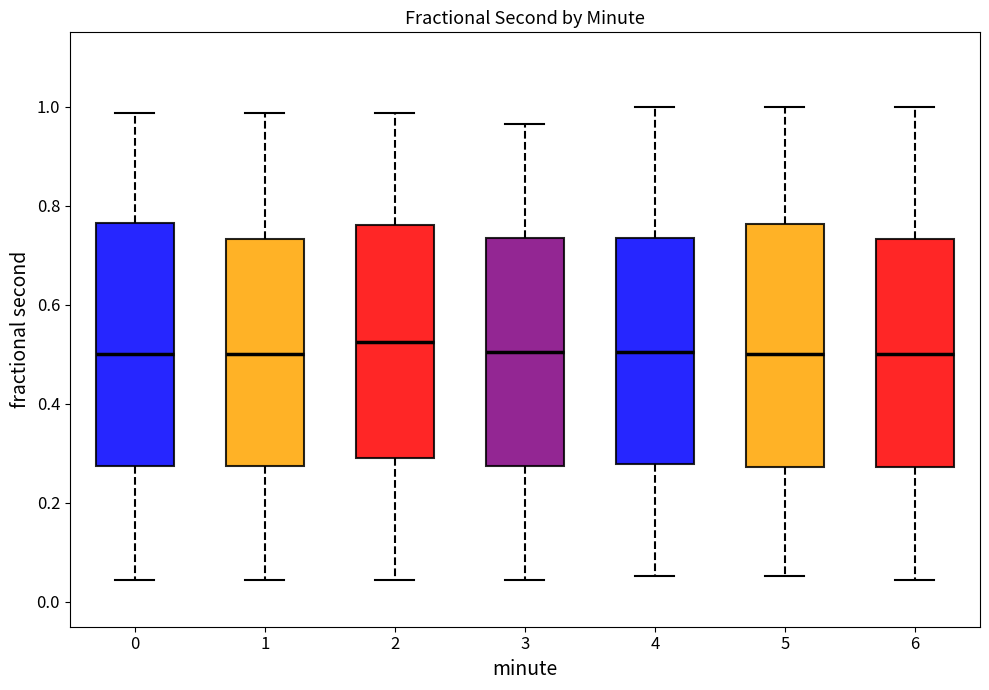

Reading left to right, transcribe this box plot: for each box, give where its median line is, the range the box spans, and where its two whiskers end, as read against the y-axis. The values are not printed on the chart, so give them approximately, as read against the axis.

0: median 0.50, box 0.28 to 0.76, whiskers 0.04 to 0.98
1: median 0.50, box 0.28 to 0.74, whiskers 0.04 to 0.98
2: median 0.52, box 0.30 to 0.76, whiskers 0.04 to 0.98
3: median 0.50, box 0.28 to 0.74, whiskers 0.04 to 0.96
4: median 0.50, box 0.28 to 0.74, whiskers 0.06 to 1.00
5: median 0.50, box 0.28 to 0.76, whiskers 0.06 to 1.00
6: median 0.50, box 0.28 to 0.74, whiskers 0.04 to 1.00